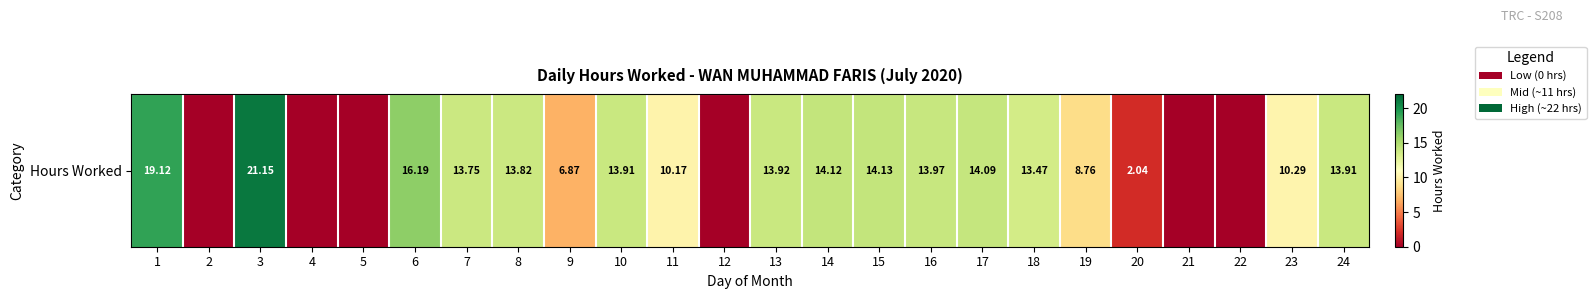

The chart shows a value of 0.0 at 21. True or false?

True